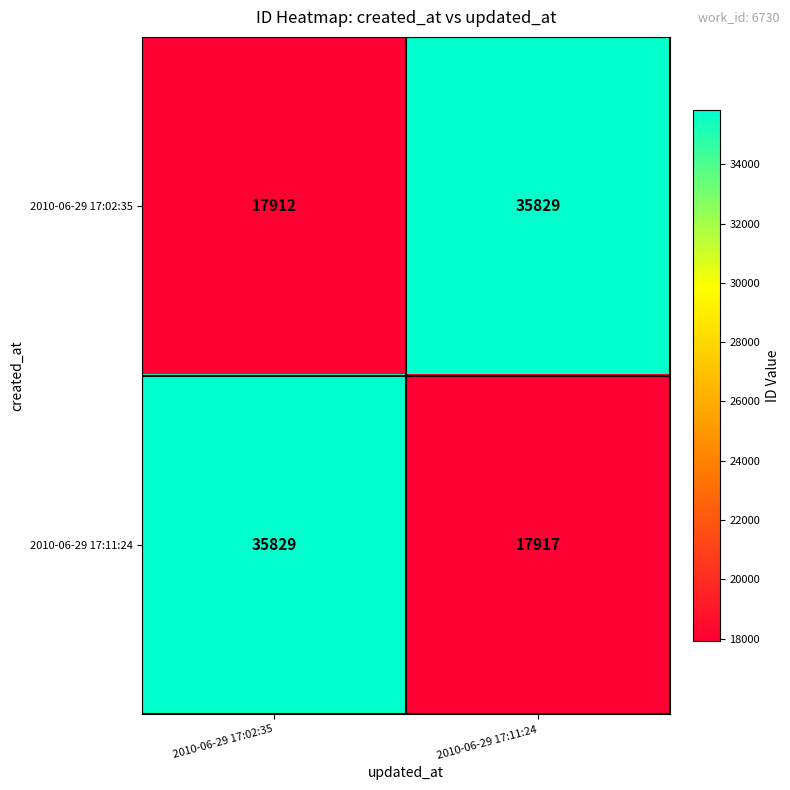

Between 2010-06-29 17:02:35 and 2010-06-29 17:11:24, which series saw the biggest shift?

2010-06-29 17:02:35